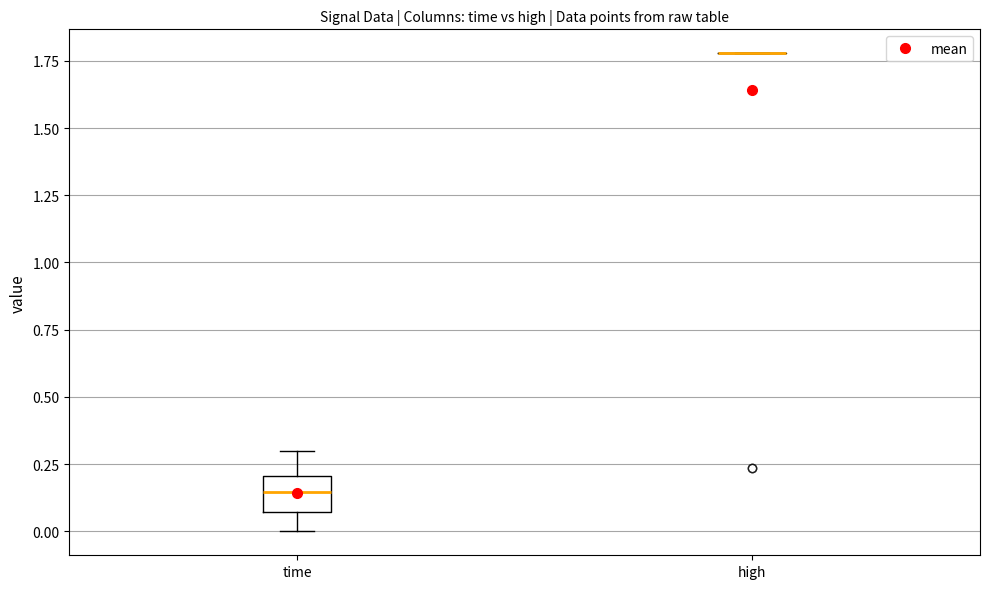

Reading left to right, transcribe this box plot: for each box, give where its median line is, the range the box spans, and where its two whiskers end, as read against the y-axis. The values are not printed on the chart, so give them approximately, as read against the axis.

time: median 0.15, box 0.05 to 0.20, whiskers 0.00 to 0.30
high: box collapsed to a line at 1.80, whiskers 1.80 to 1.80